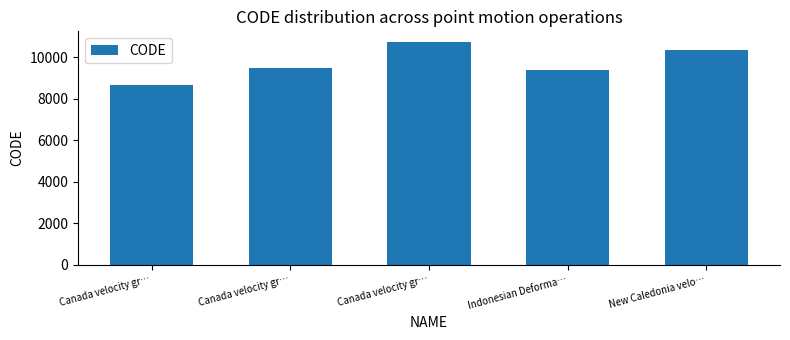

List the labels in order of value, smallest first.

Canada velocity gr…, Indonesian Deforma…, Canada velocity gr…, New Caledonia velo…, Canada velocity gr…